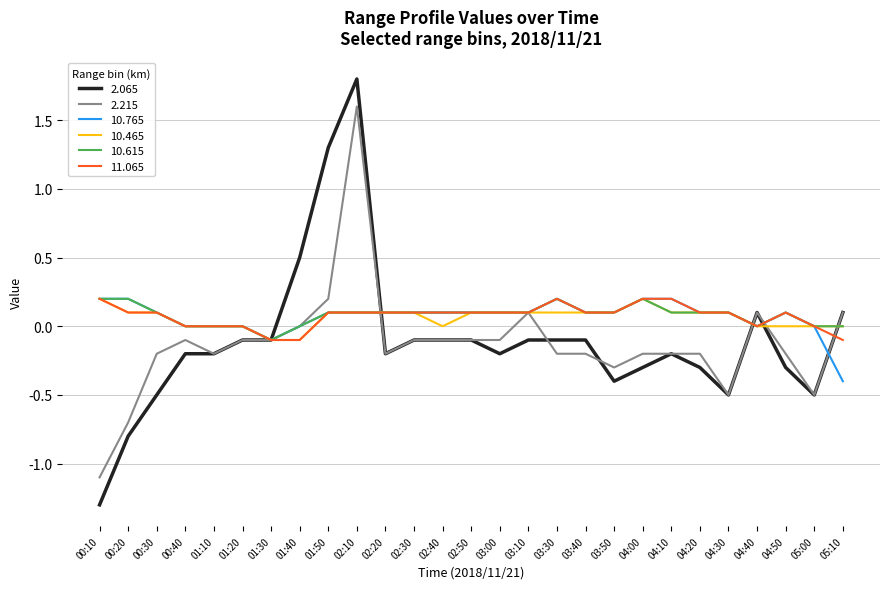

What is the smallest value displayed?

-1.3